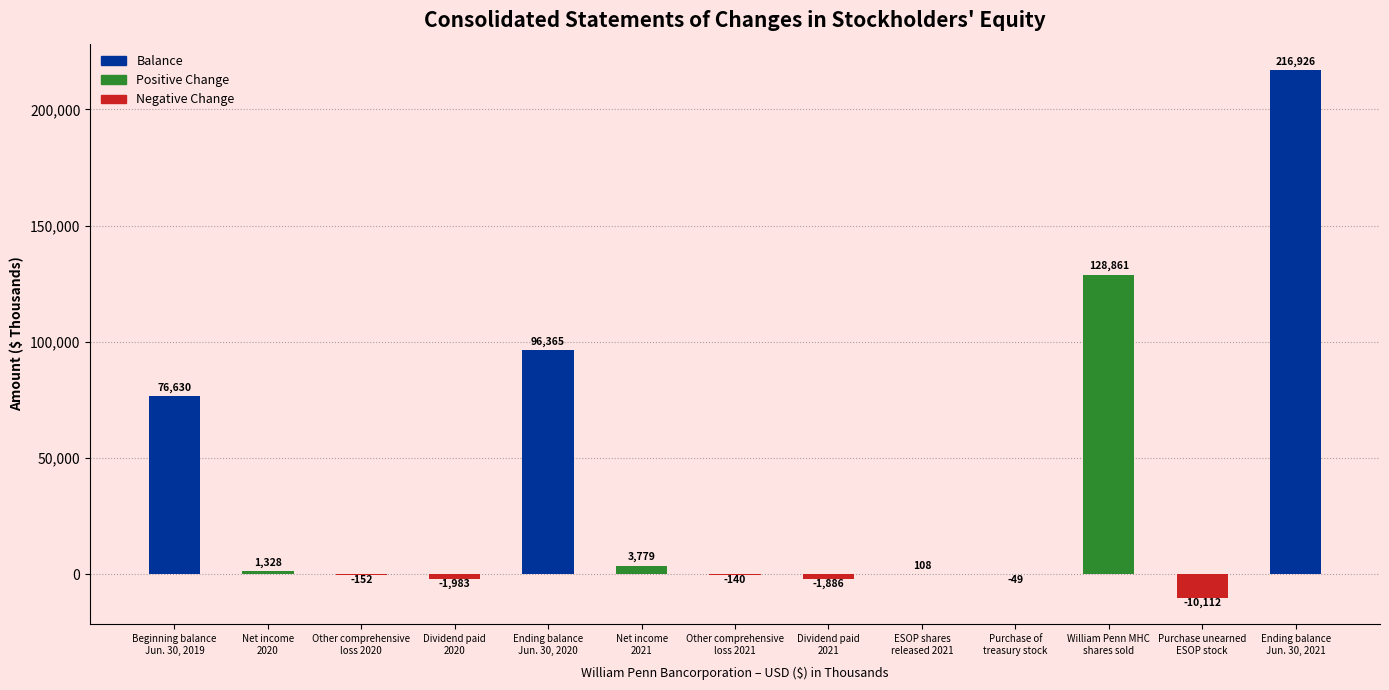

The value at William Penn MHC
shares sold is 187563. True or false?

False